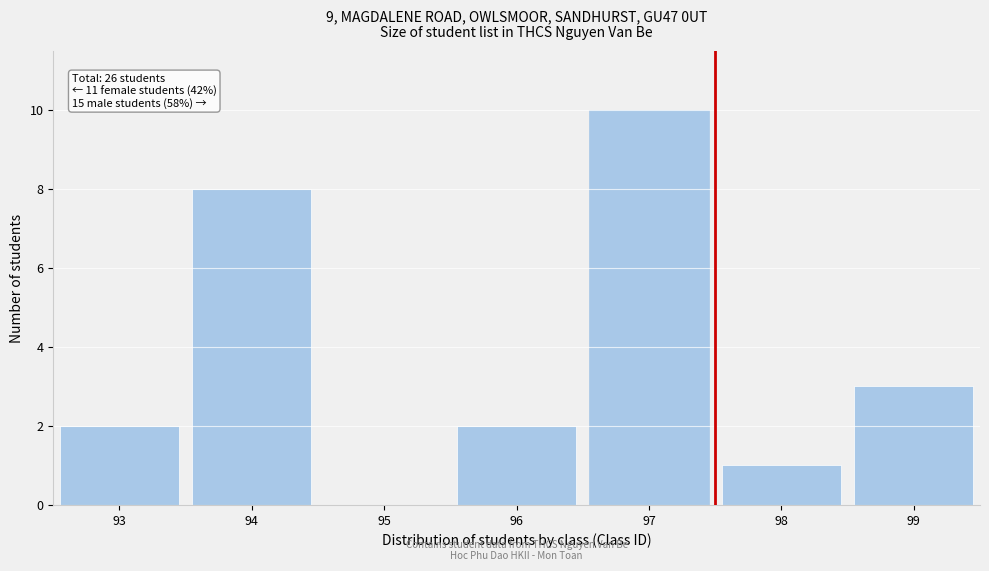

Reading right to left, list all the values displayed in this chart.

99=3	98=1	97=10	96=2	95=0	94=8	93=2